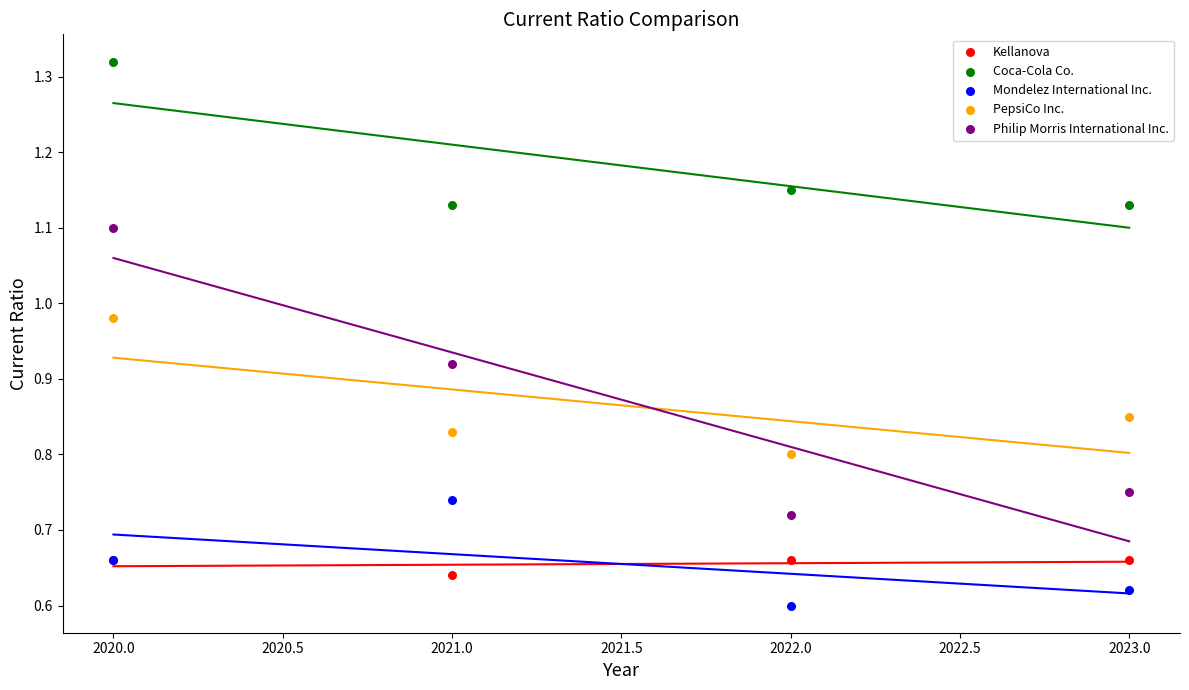

Which series reaches the minimum Y coordinate?

Mondelez International Inc.